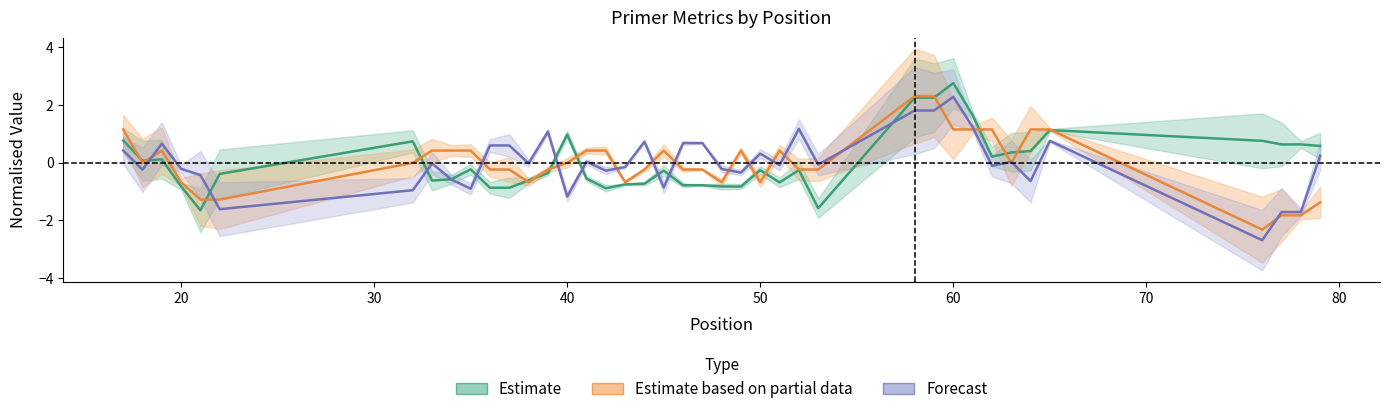

What are all the series names shown in the legend?

Estimate, Estimate based on partial data, Forecast